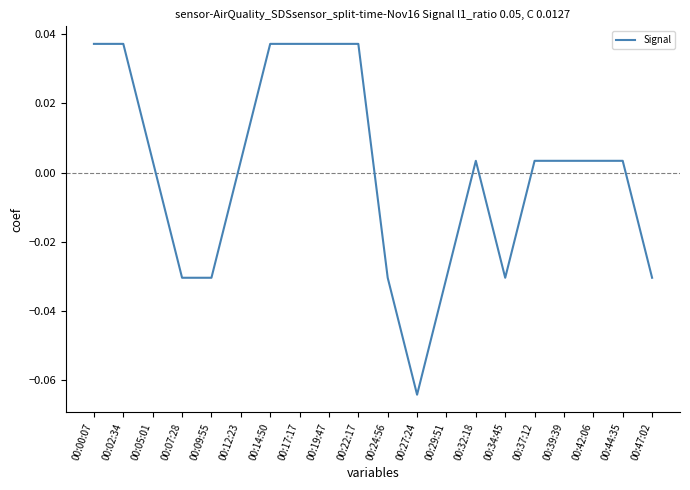

What position from the left is 00:09:55?

5